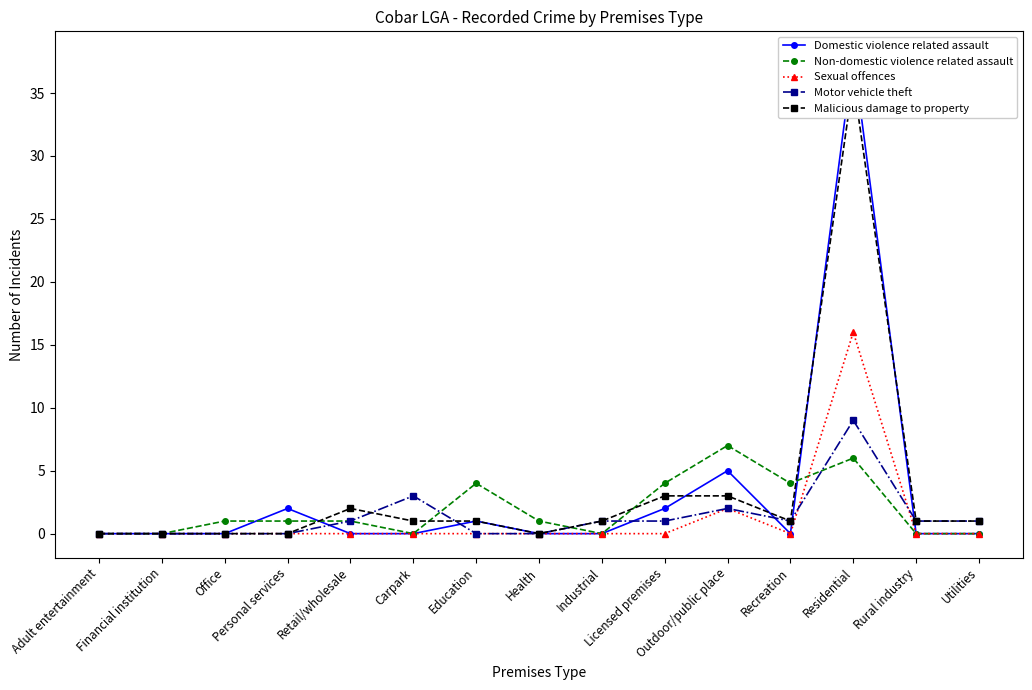

How many lines are shown in the chart?

5